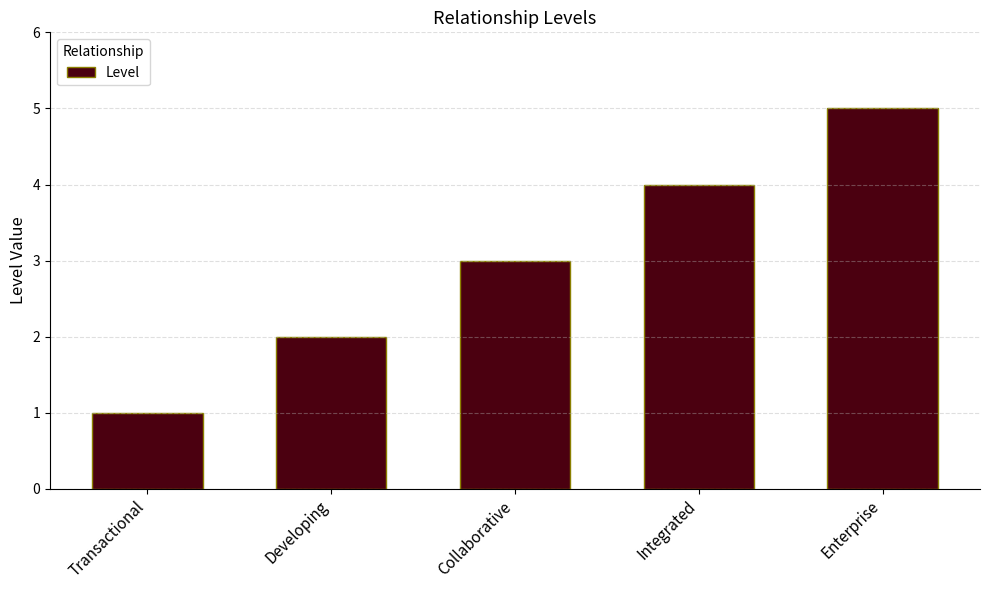

Between Transactional and Developing, which is larger?

Developing